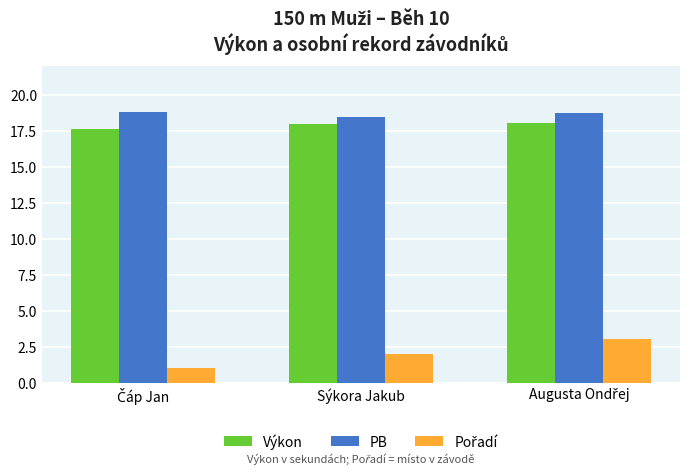

At how many categories does at least one series exceed 6?

3